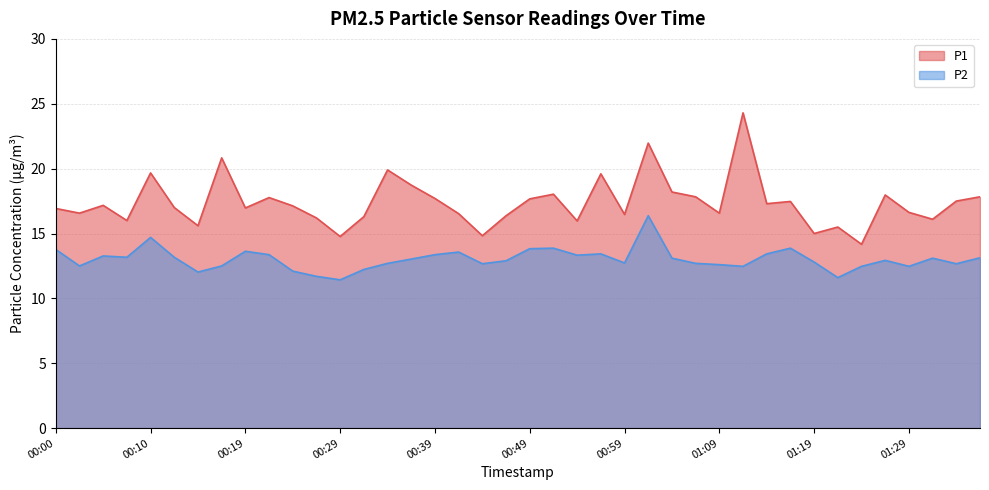

What is the total value across all series at 00:54?

29.3